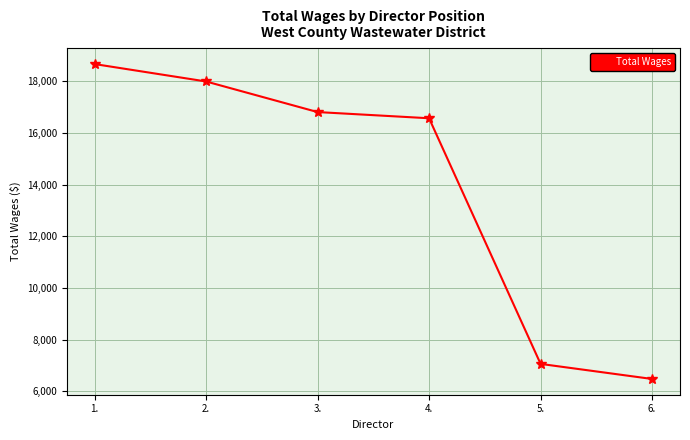

What is the change in value from 5. to 6.?

-583